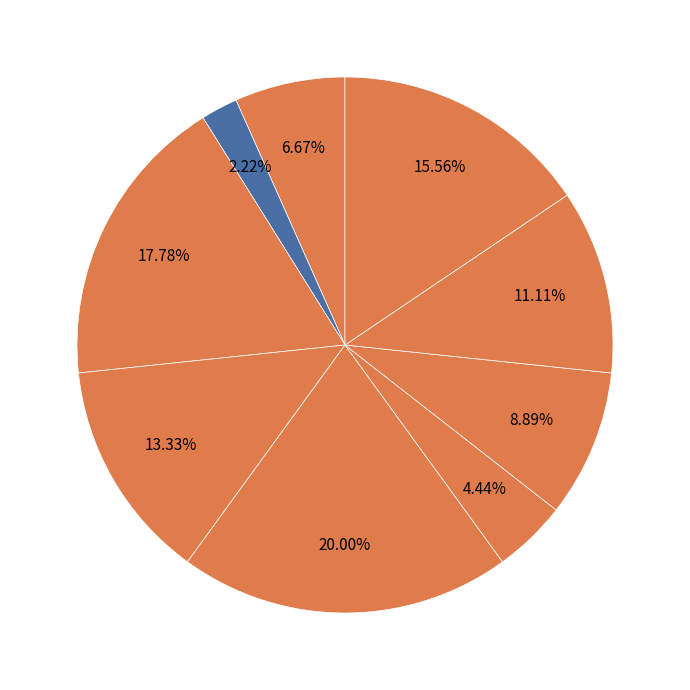

Count the number of slices in the pie.

9